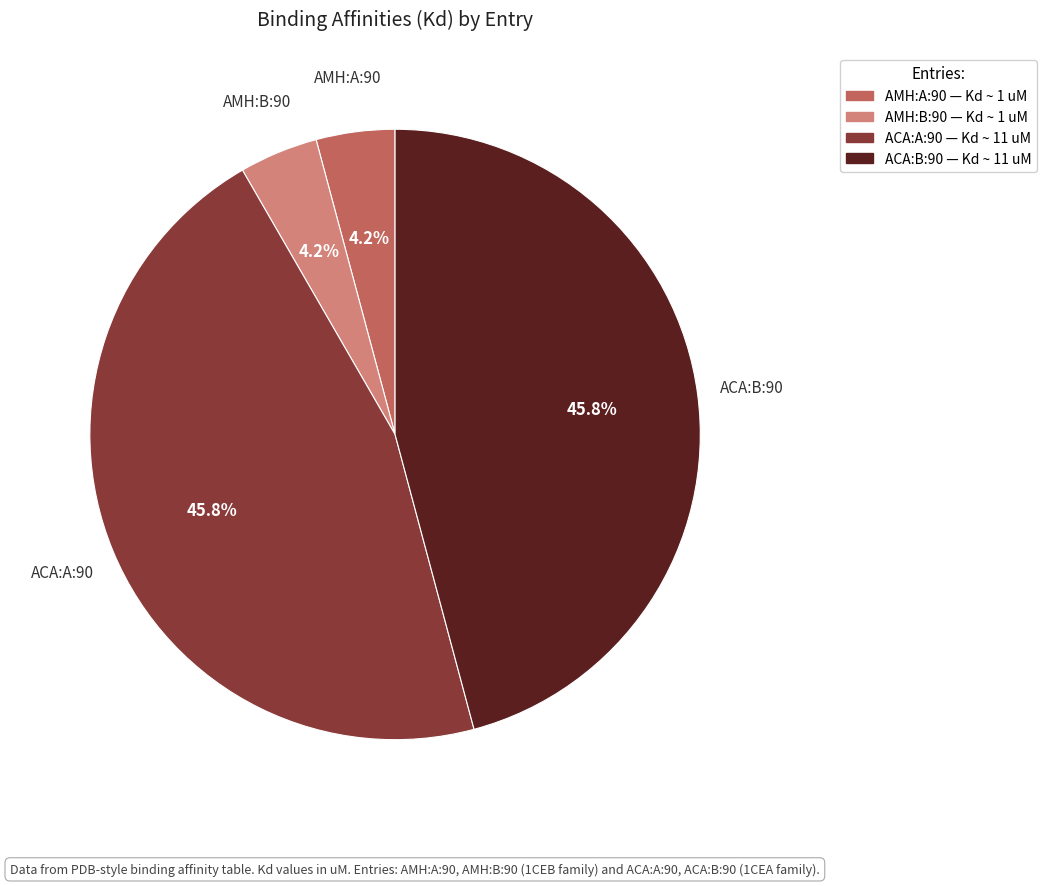

Is there any slice that represents more than half of the pie?

No